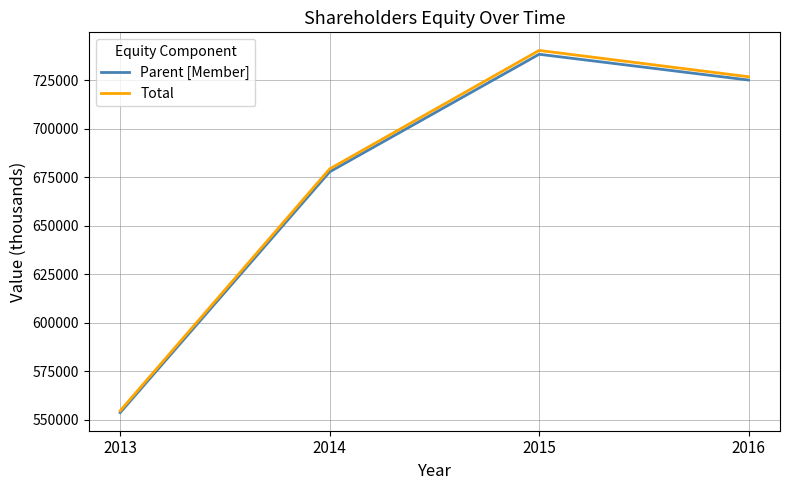

Is it true that Total equals 679275 at 2014?

True